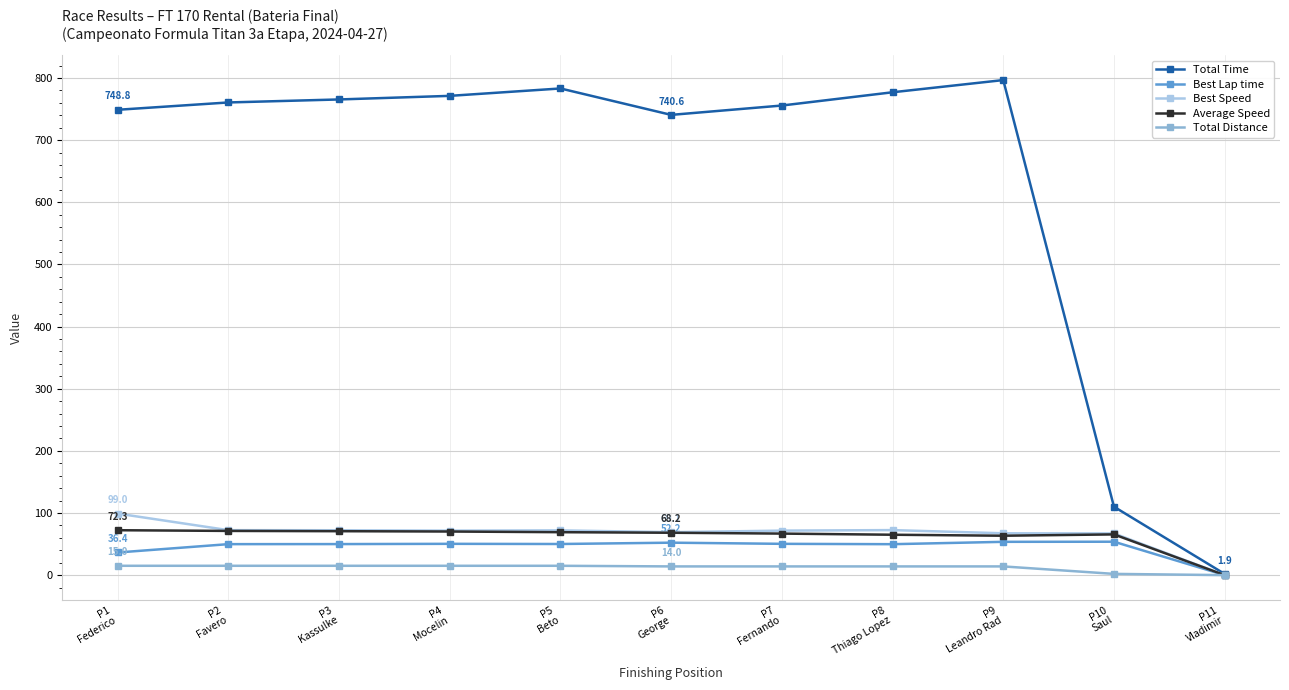

What is the value of the Best Lap time point at the 9th from the left?

53.6